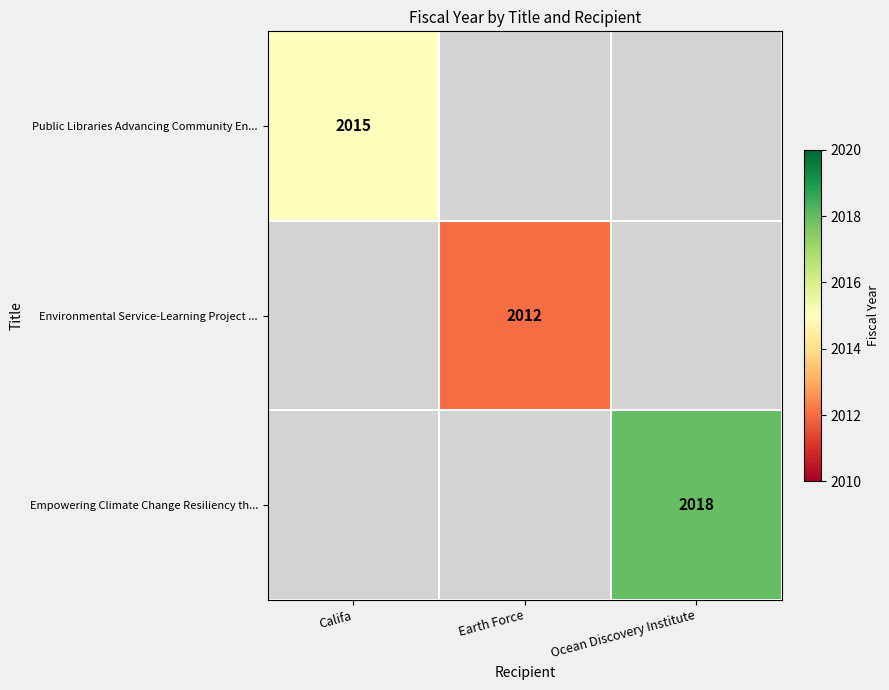

Is it true that Public Libraries Advancing Community En... equals 2015 at Califa?

True